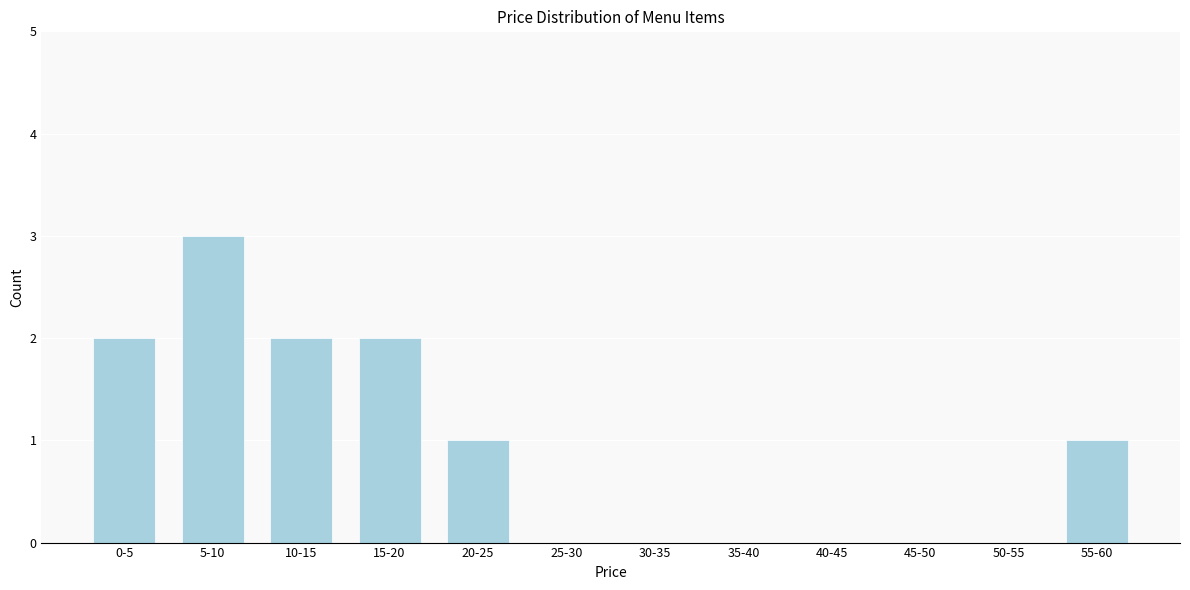

Reading left to right, list all the values displayed in this chart.

0-5=2	5-10=3	10-15=2	15-20=2	20-25=1	25-30=0	30-35=0	35-40=0	40-45=0	45-50=0	50-55=0	55-60=1